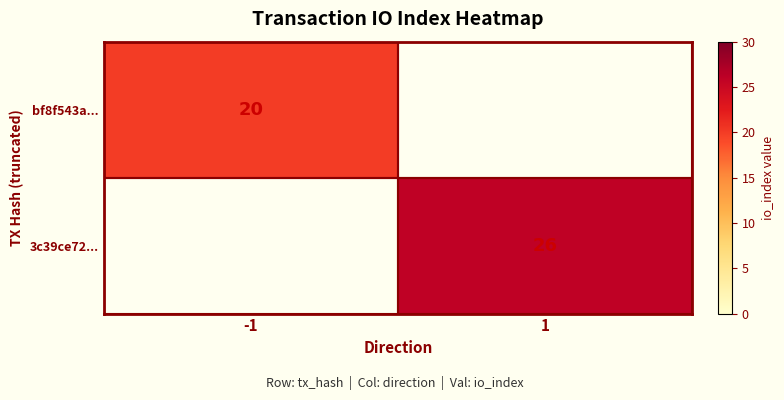

The 3c39ce72... series shows 37 at 1. True or false?

False